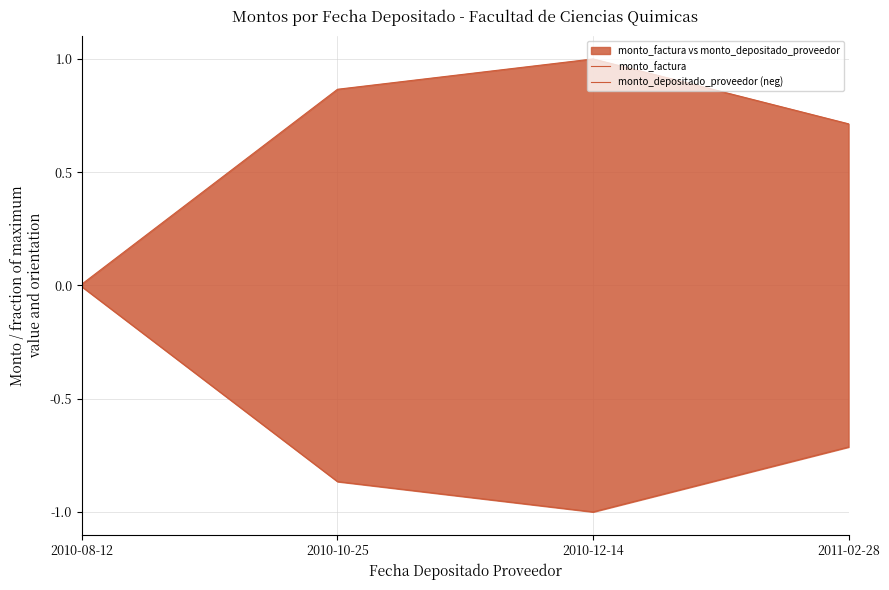

True or false: monto_factura and monto_depositado_proveedor (neg) intersect in this chart.

False